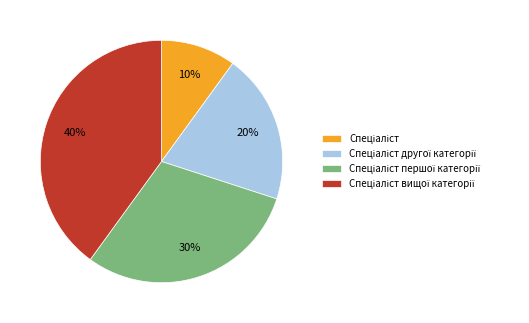

Does any single category account for the majority?

No